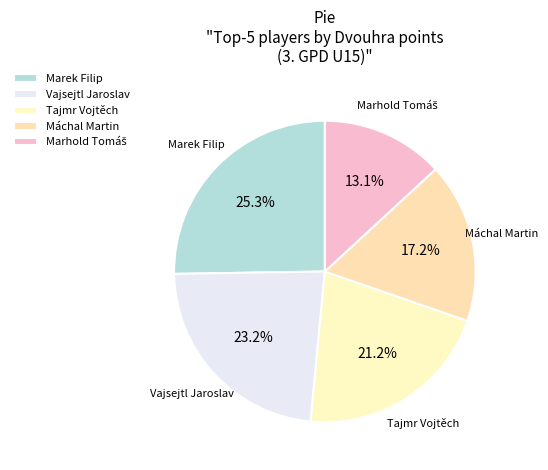

Is there a majority slice in this chart?

No